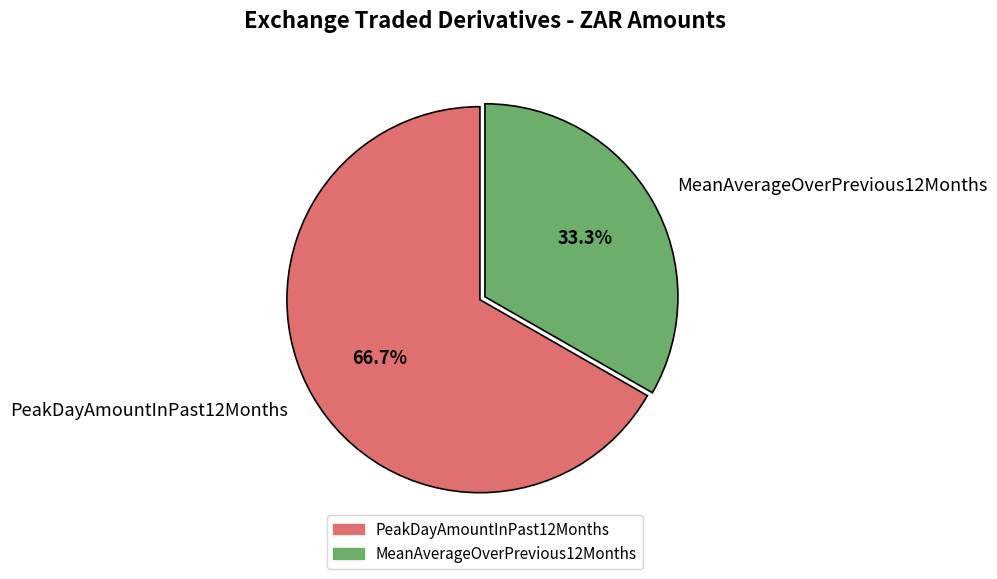

Which slice represents more than half of the pie?

PeakDayAmountInPast12Months